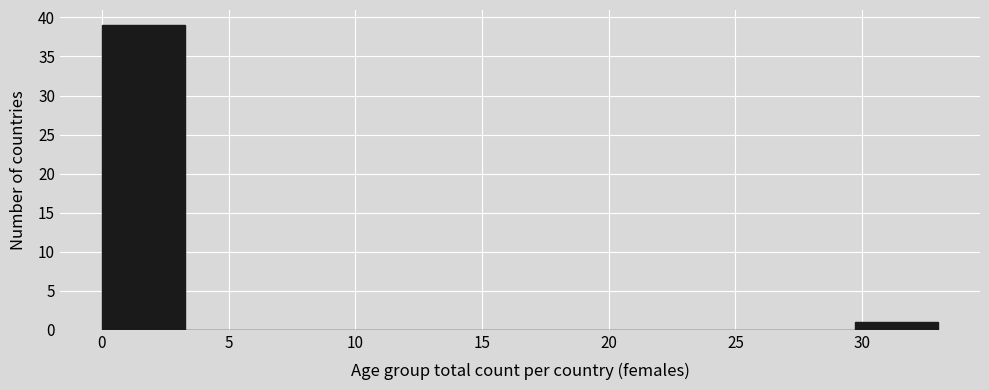

Over which range of the x-axis is the bar tallest?

0.0 to 3.3